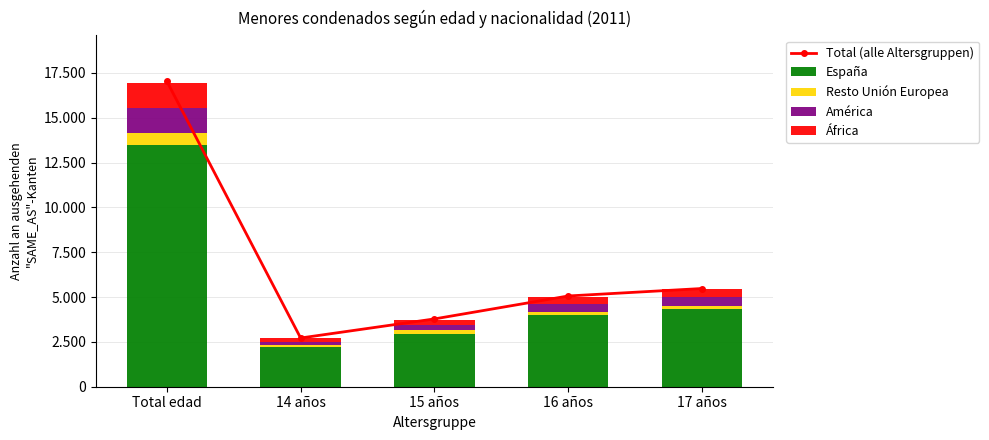

What is the difference between the maximum and minimum values in the América series?

1239